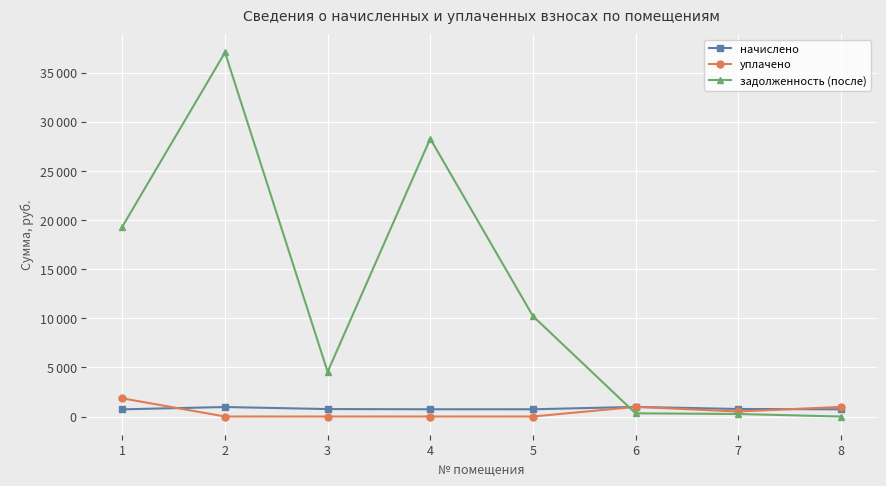

Does the chart have visible grid lines?

Yes